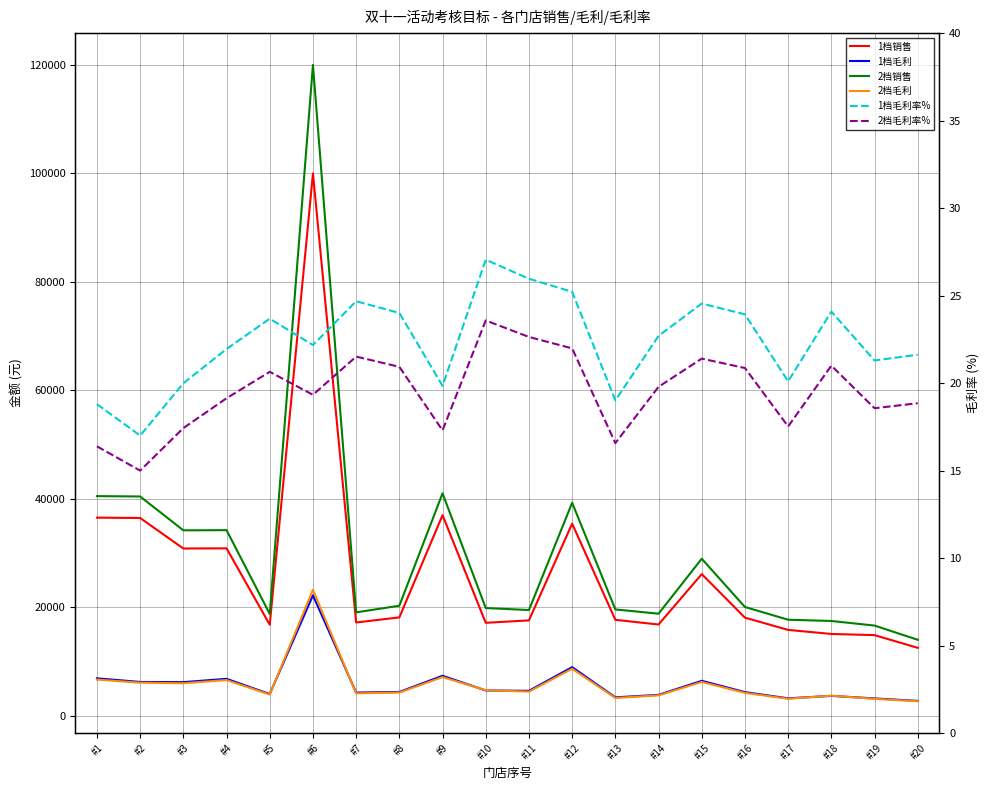

Is it true that 1档销售 equals 12480.7 at #2?

False